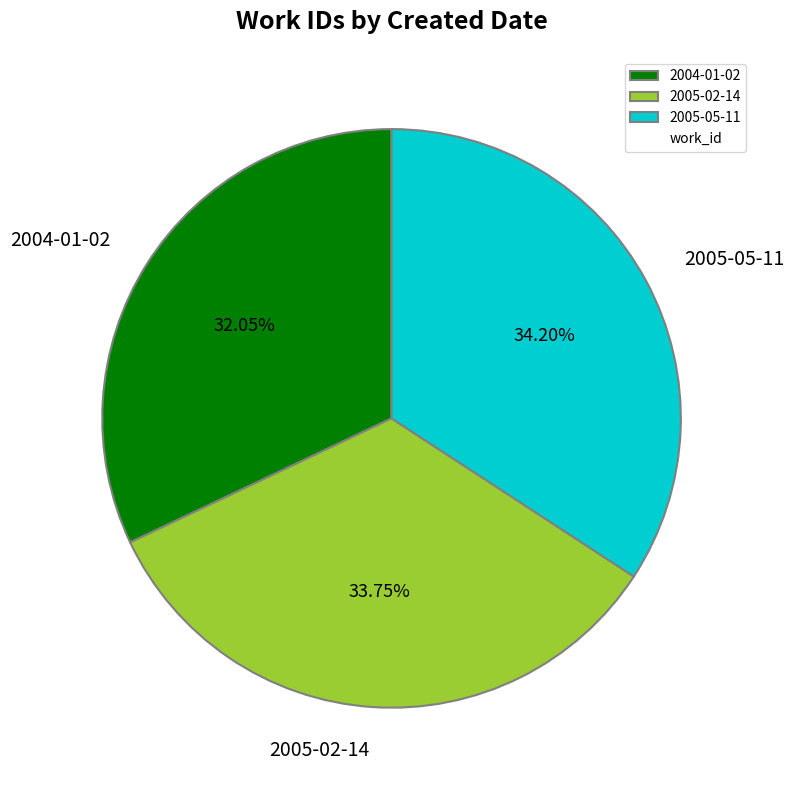

How many slices are in this pie chart?

3